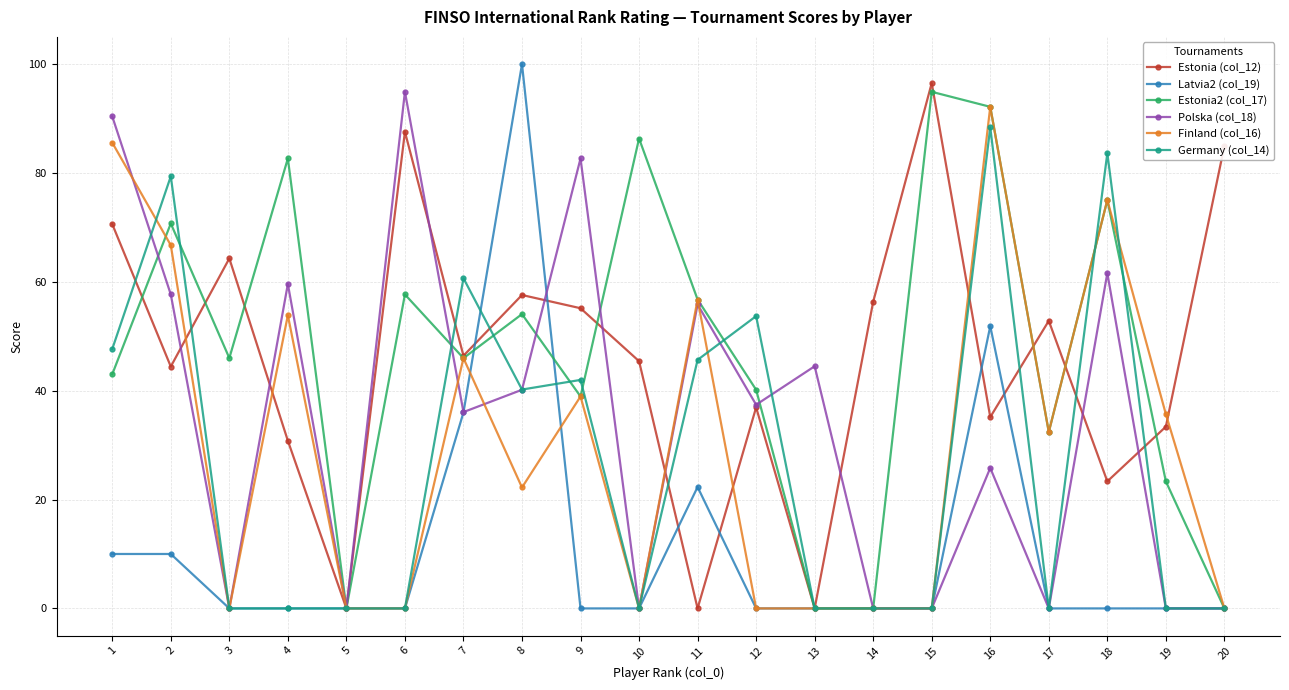

Is it true that Estonia (col_12) equals 55.4 at 4?

False